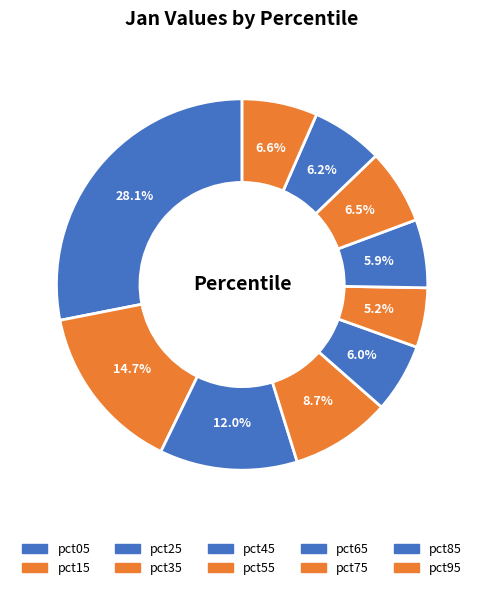

Count the number of slices in the pie.

10